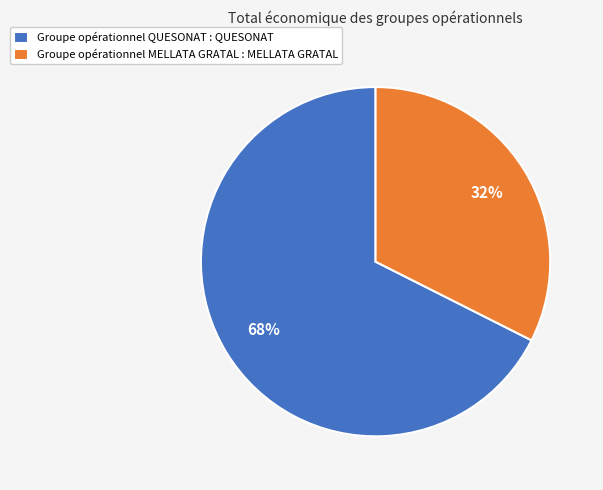

What is the largest slice in the pie chart?

Groupe opérationnel QUESONAT